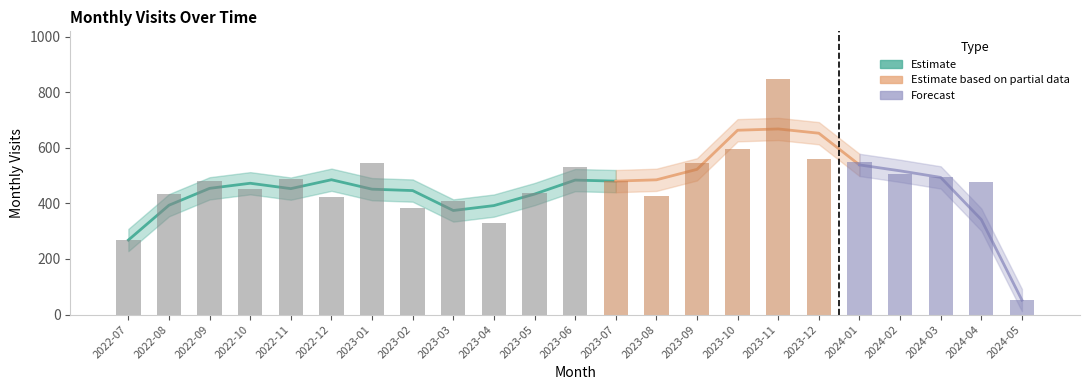

Reading left to right, what are all the values shown in this chart?

2022-07=268	2022-08=432	2022-09=480	2022-10=450	2022-11=487	2022-12=422	2023-01=546	2023-02=385	2023-03=407	2023-04=331	2023-05=438	2023-06=531	2023-07=482	2023-08=427	2023-09=545	2023-10=595	2023-11=849	2023-12=559	2024-01=549	2024-02=507	2024-03=495	2024-04=478	2024-05=52